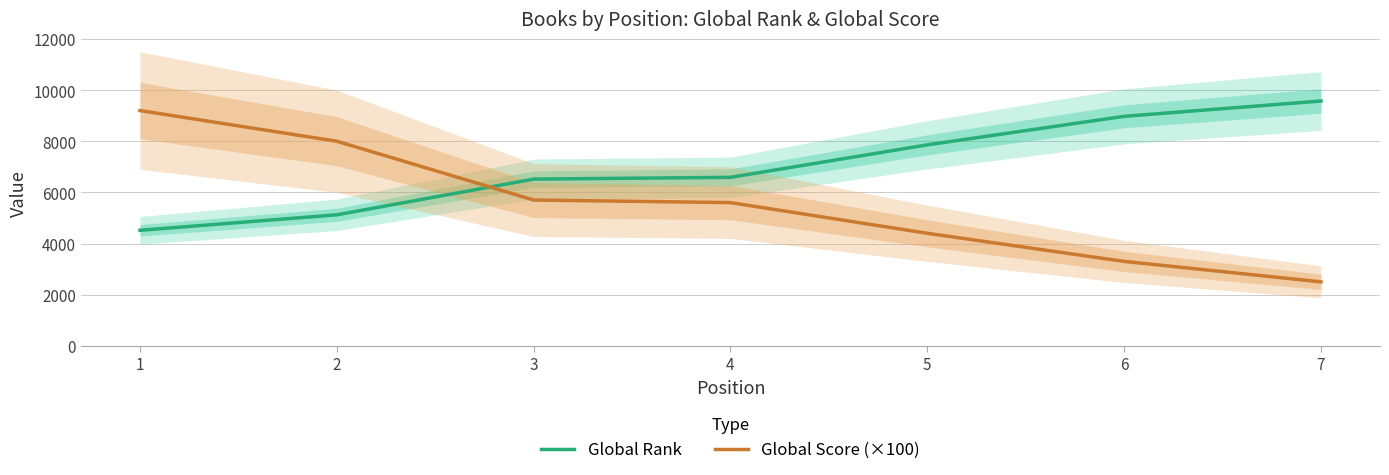

True or false: Global Score (×100) and Global Rank cross at least once.

True